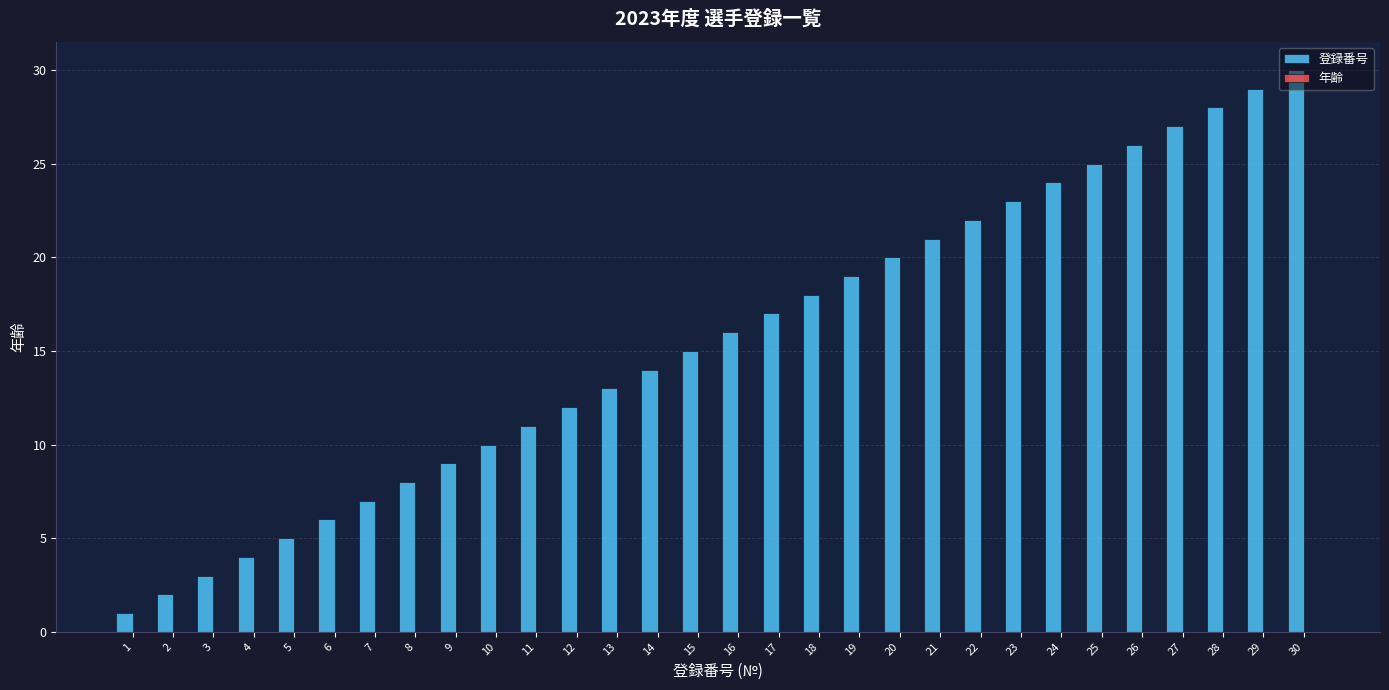

What is the maximum value shown in the chart?

30